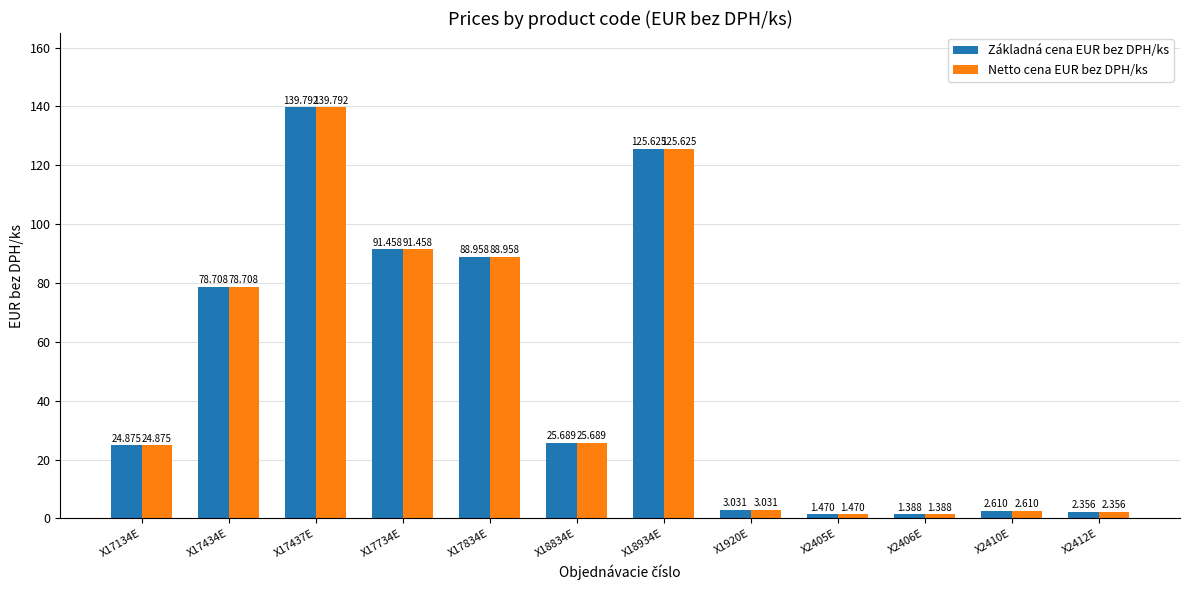

List the labels in order of Netto cena EUR bez DPH/ks value, largest first.

X17437E, X18934E, X17734E, X17834E, X17434E, X18834E, X17134E, X1920E, X2410E, X2412E, X2405E, X2406E